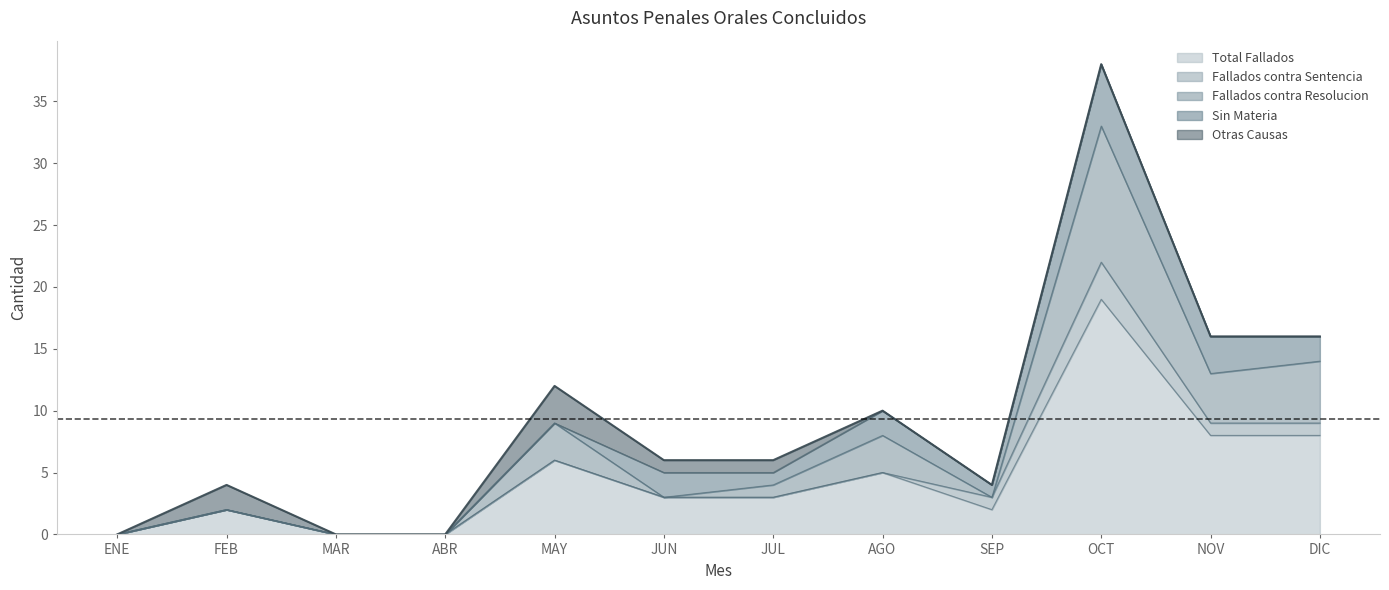

At how many categories does at least one series exceed 8?

1